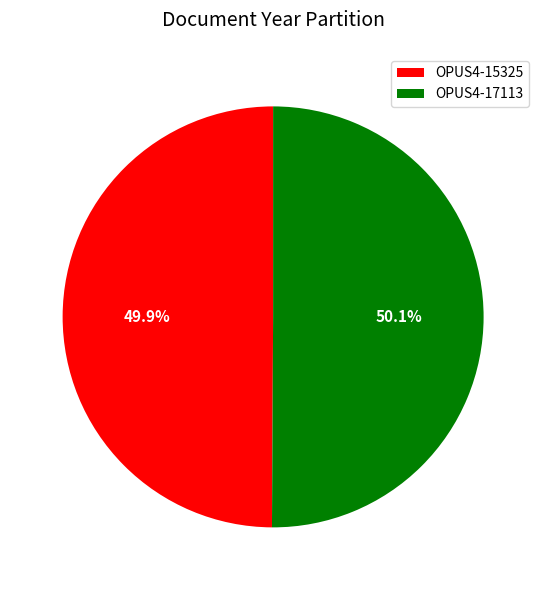

To the nearest percent, what is the combined percentage of OPUS4-15325 and OPUS4-17113?

100%